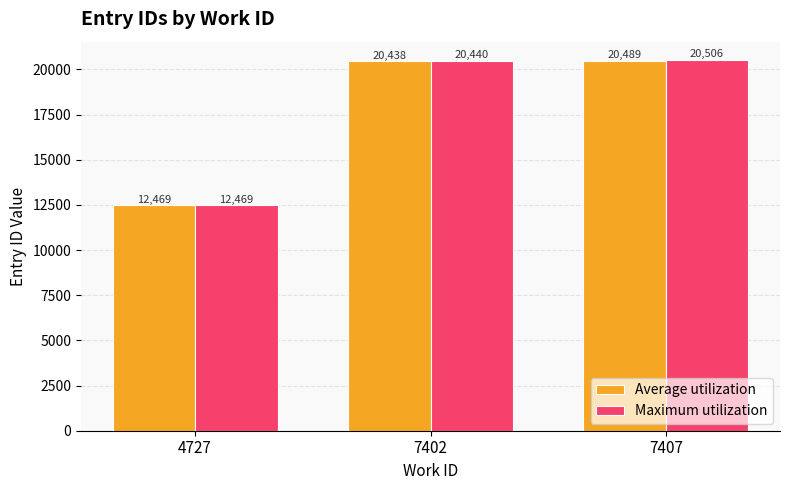

What is the difference between the maximum and minimum values in the Average utilization series?

8019.7